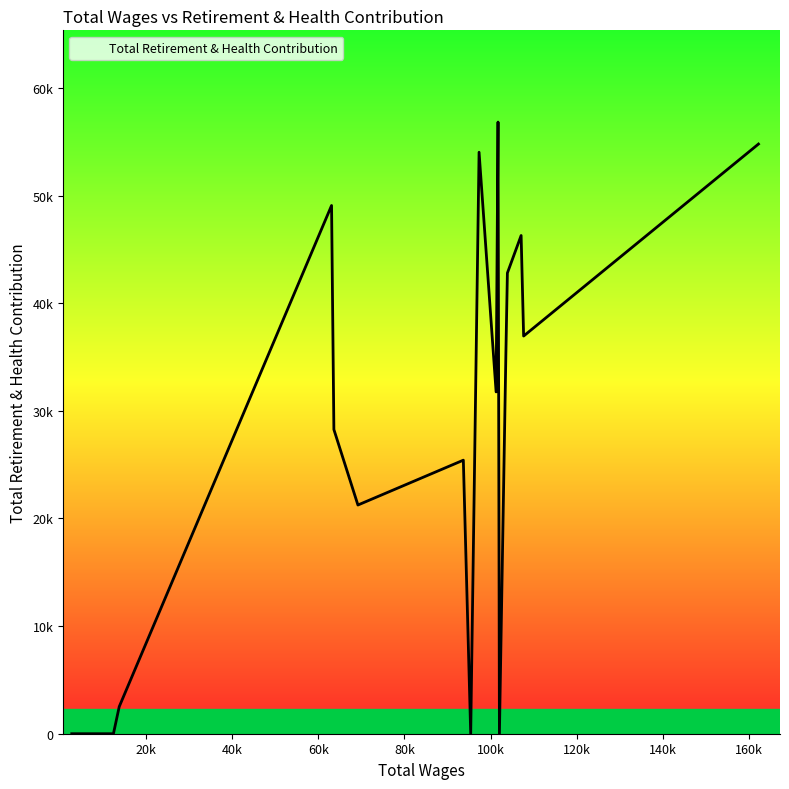

What is the maximum value shown in the chart?

56825